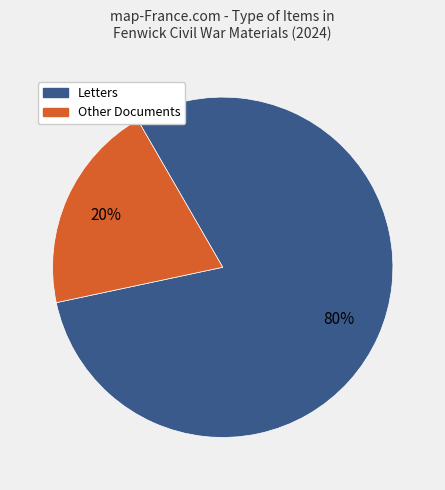

Is it true that Other Documents is 14% of the pie?

False